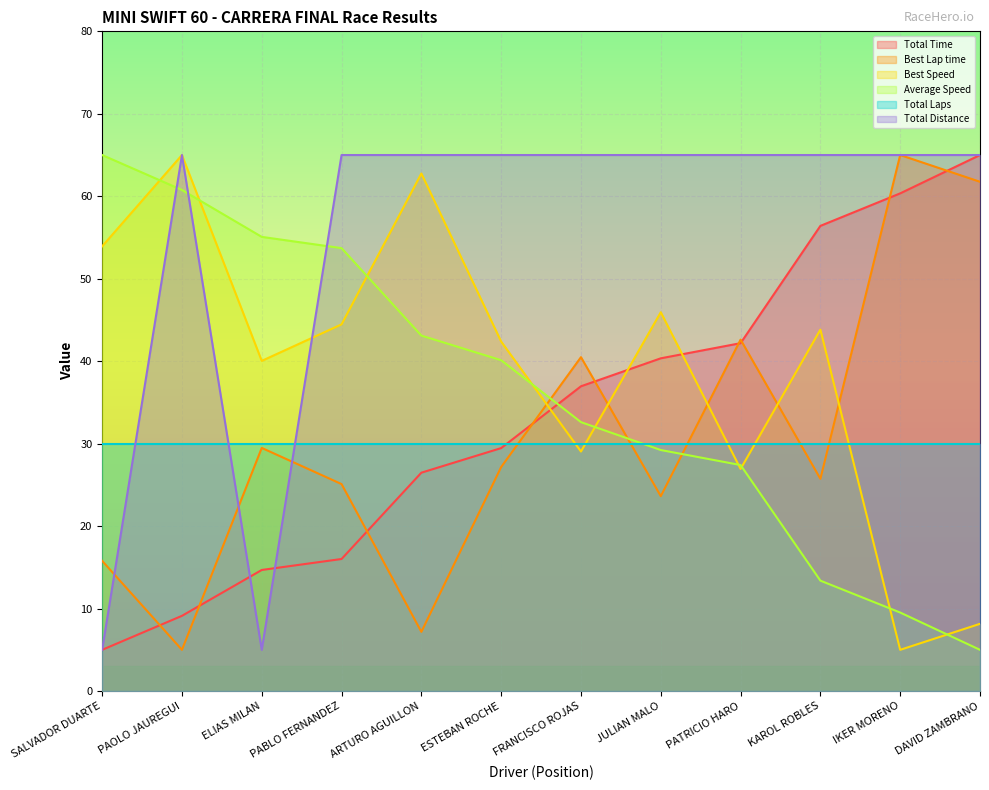

Rank the categories by Best Speed value from lowest to highest.

IKER MORENO, DAVID ZAMBRANO, PATRICIO HARO, FRANCISCO ROJAS, ELIAS MILAN, ESTEBAN ROCHE, KAROL ROBLES, PABLO FERNANDEZ, JULIAN MALO, SALVADOR DUARTE, ARTURO AGUILLON, PAOLO JAUREGUI